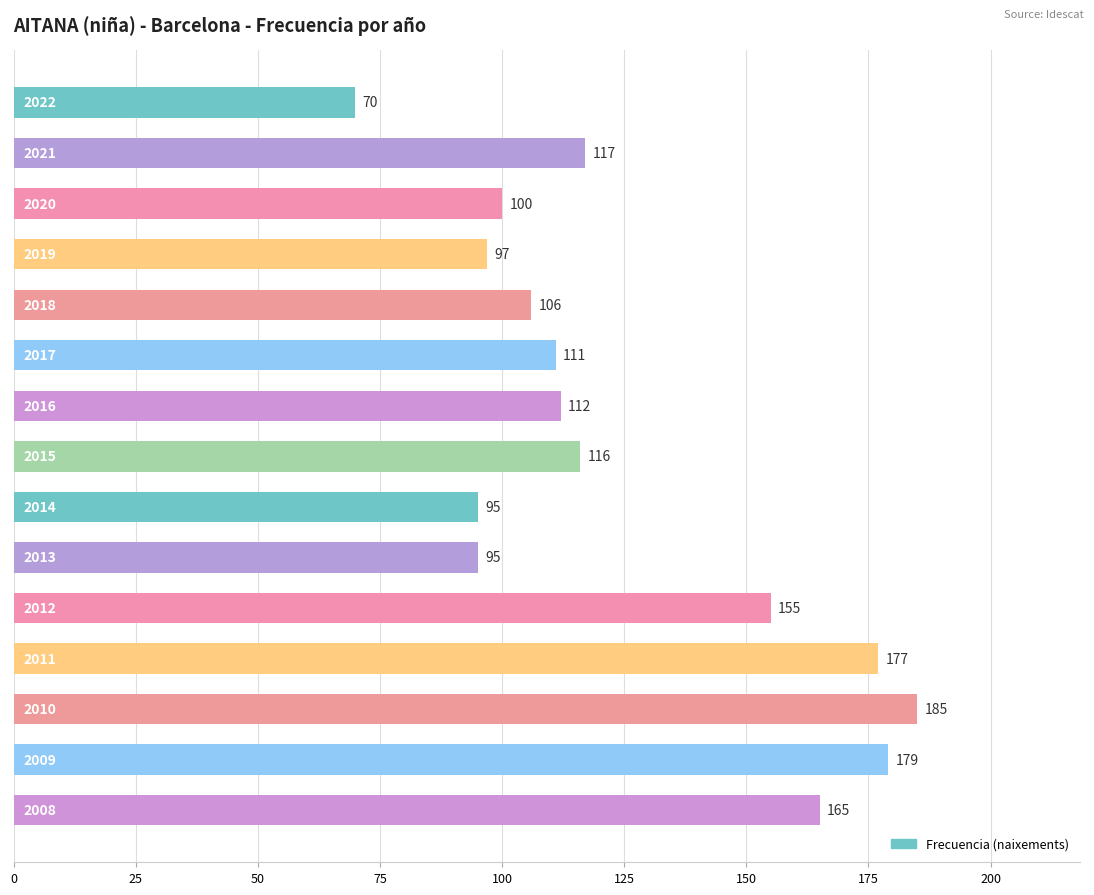

What is the difference between the maximum and second lowest values?

90